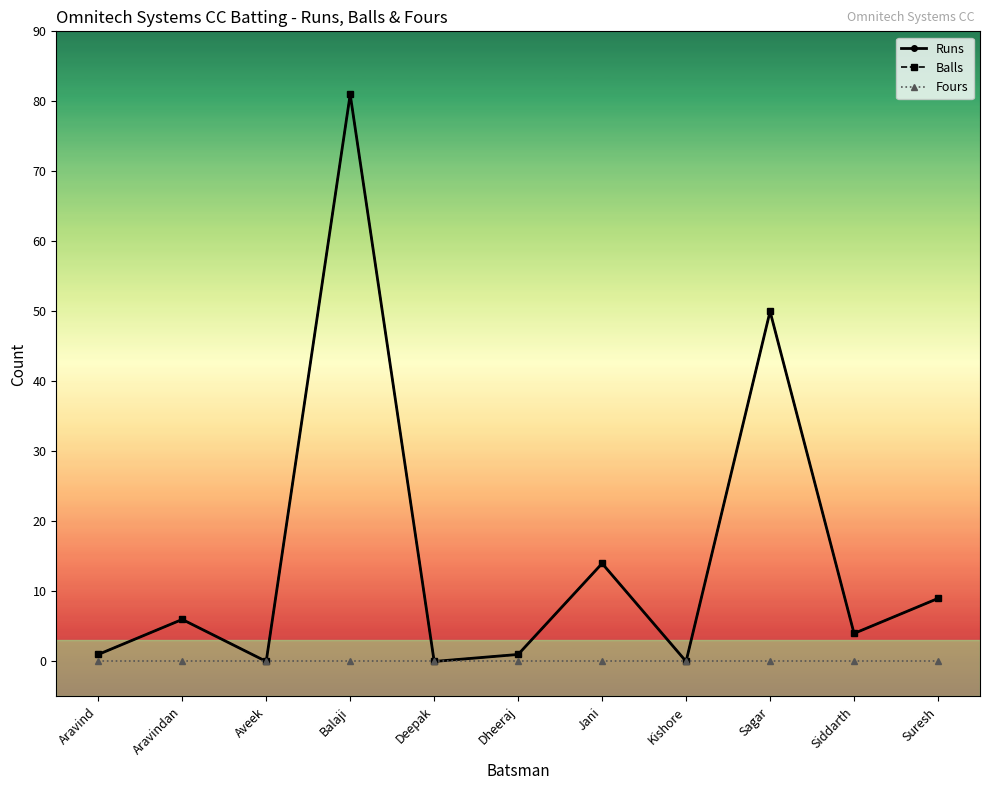

True or false: Runs has more than 2 points higher than both neighbors.

True